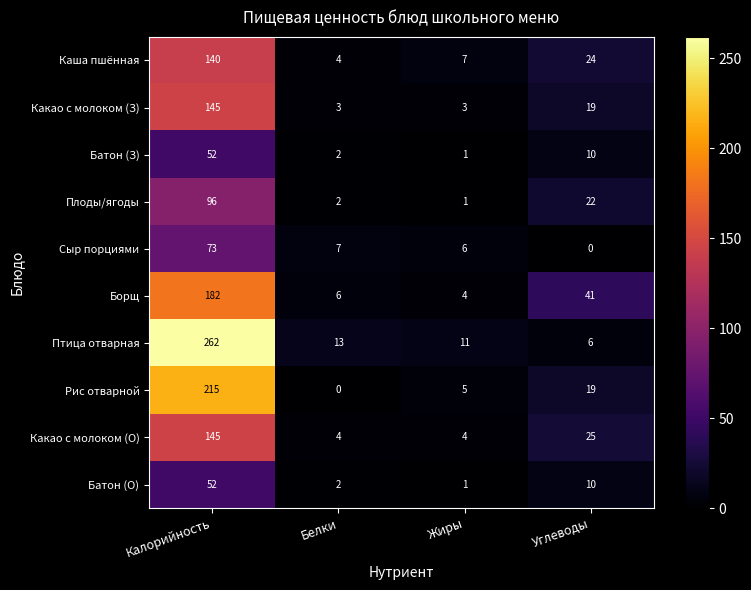

What is the difference between the highest and lowest values at Углеводы?

41